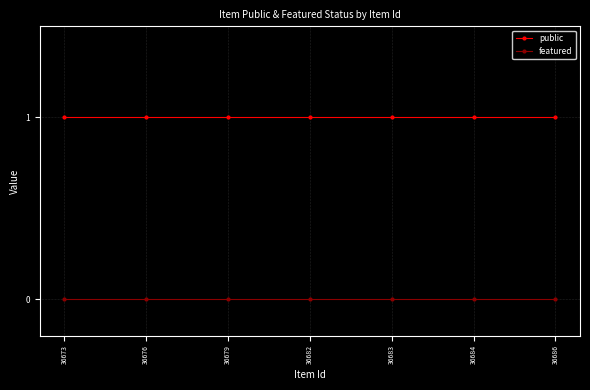

Reading left to right, what are all the values shown in this chart?

public: 36673=1	36676=1	36679=1	36682=1	36683=1	36684=1	36686=1
featured: 36673=0	36676=0	36679=0	36682=0	36683=0	36684=0	36686=0